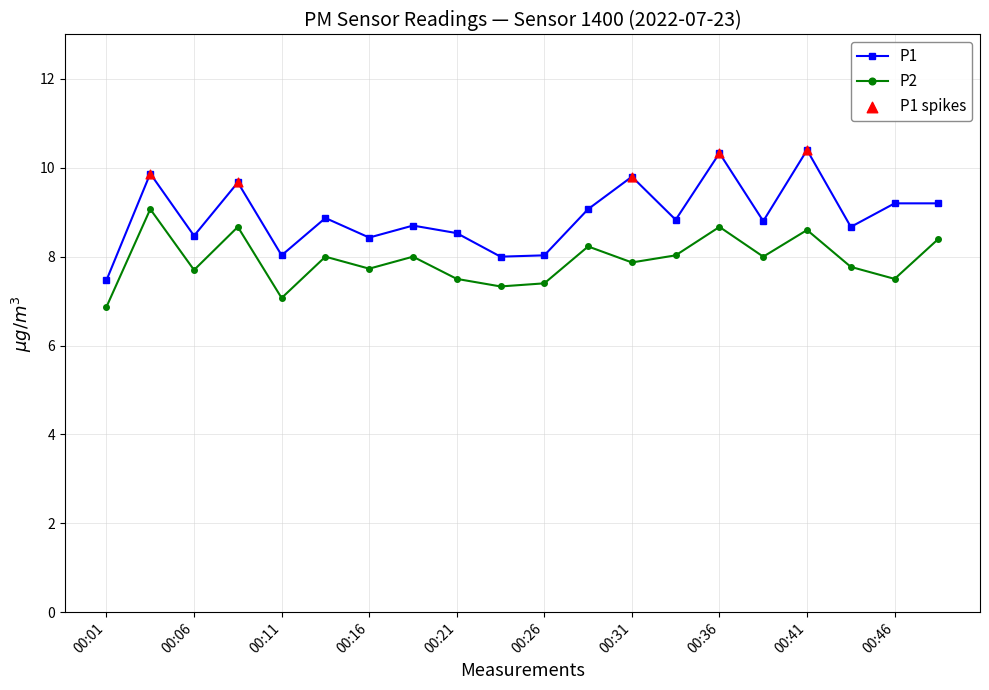

What is the difference between the maximum and minimum values in the P2 series?

2.2